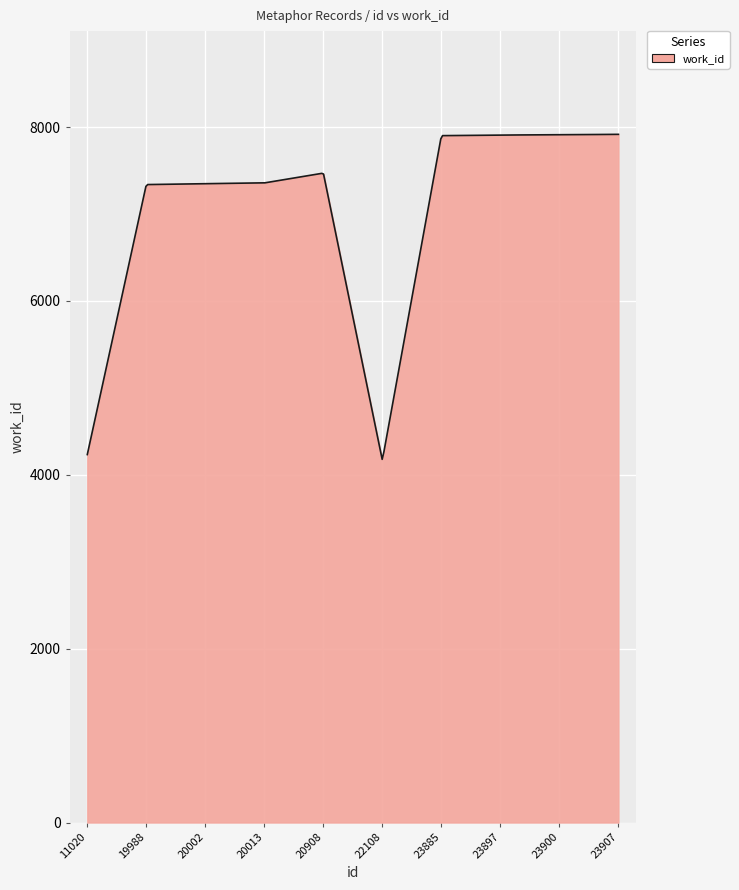

What is the maximum value shown in the chart?

7917.0